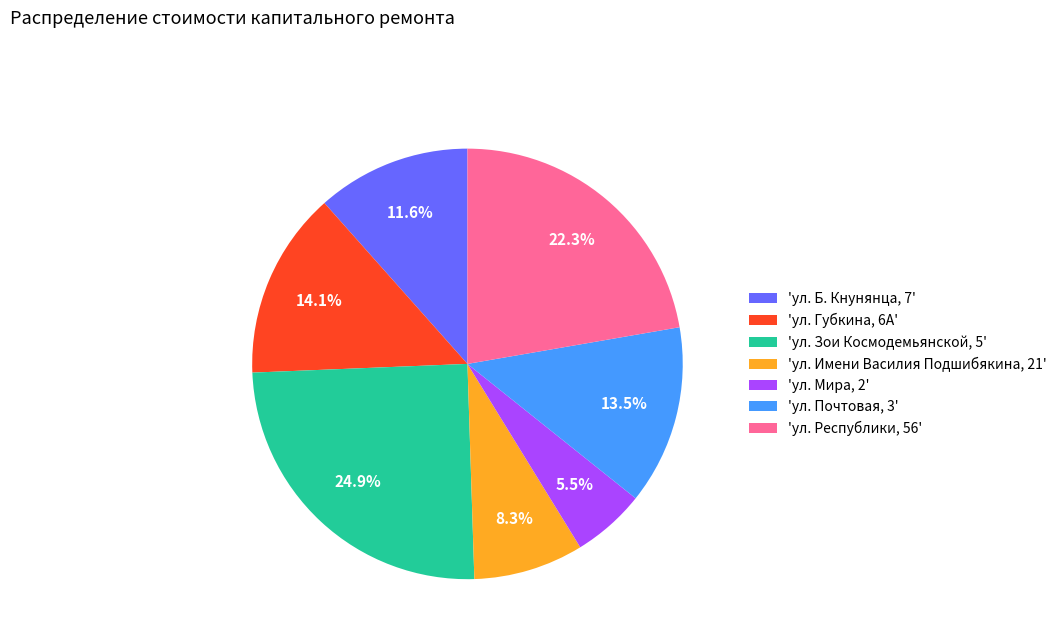

What is the total percentage of 'ул. Республики, 56' and 'ул. Губкина, 6А'?

36.3%